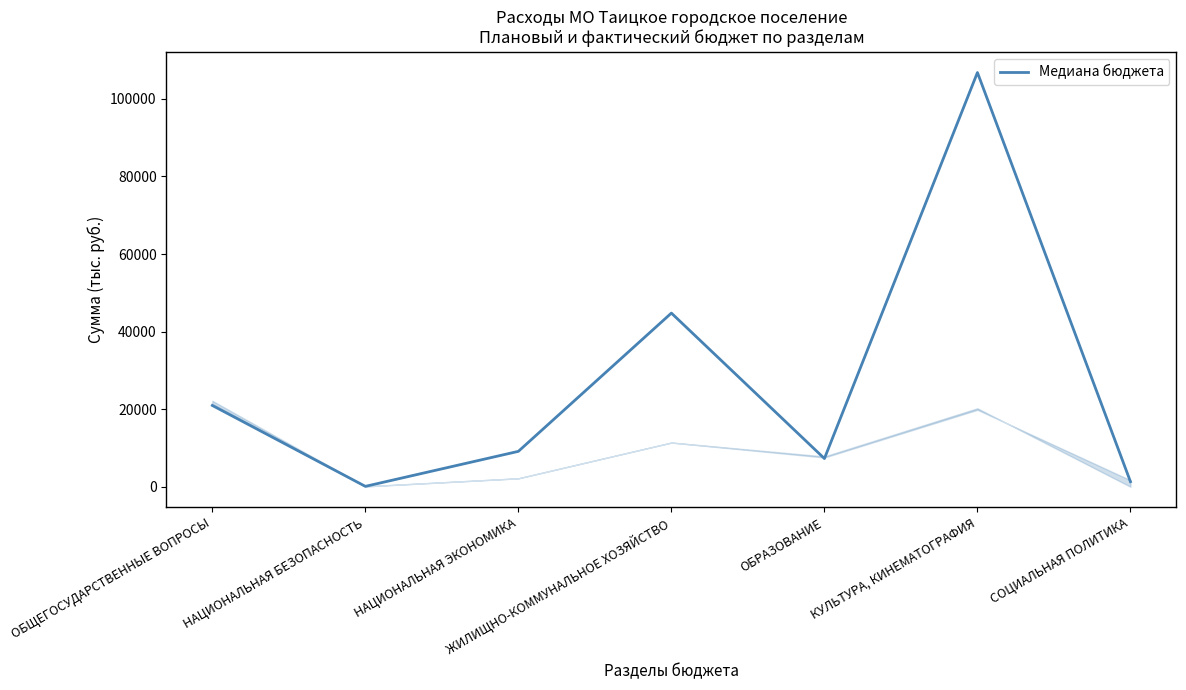

What is the approximate value at КУЛЬТУРА, КИНЕМАТОГРАФИЯ?

106794.4